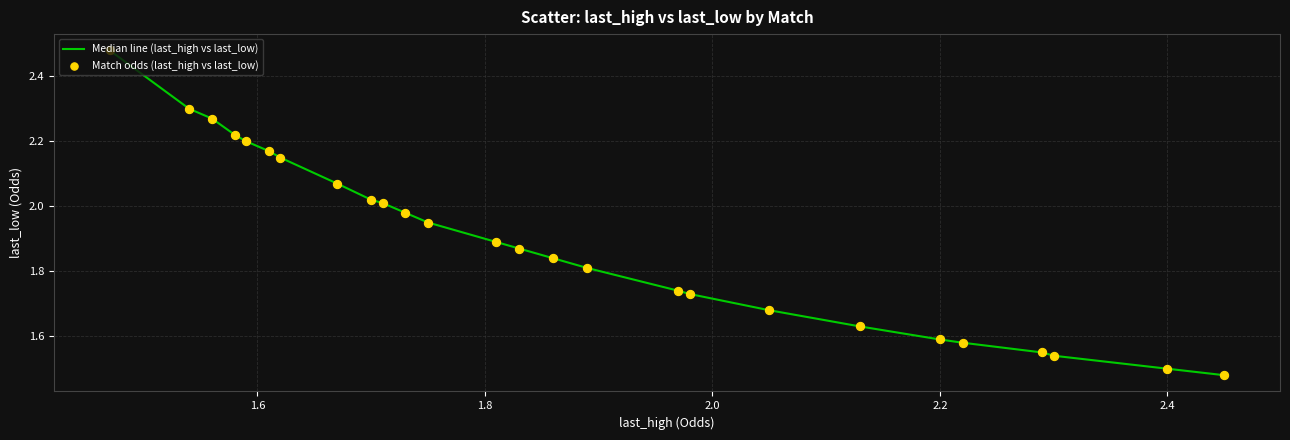

What is the difference between the maximum and minimum values?

1.0